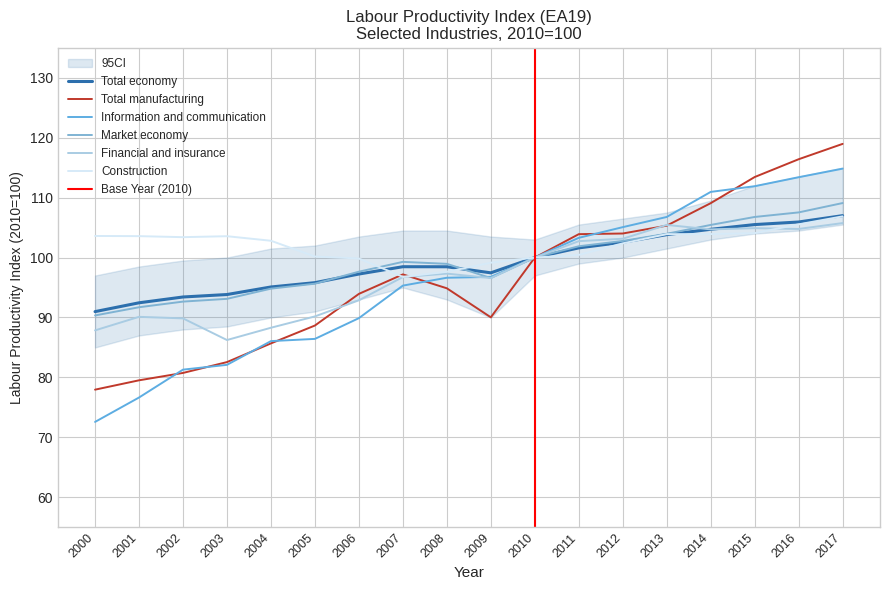

At which label does Total manufacturing reach its peak?

2017